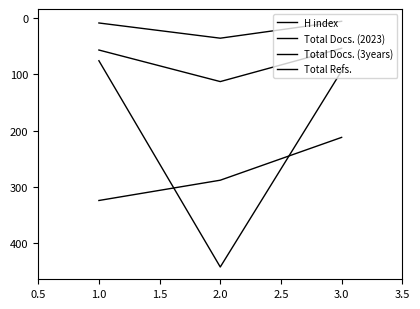

What is the sum of all Total Docs. (3years) values?

224